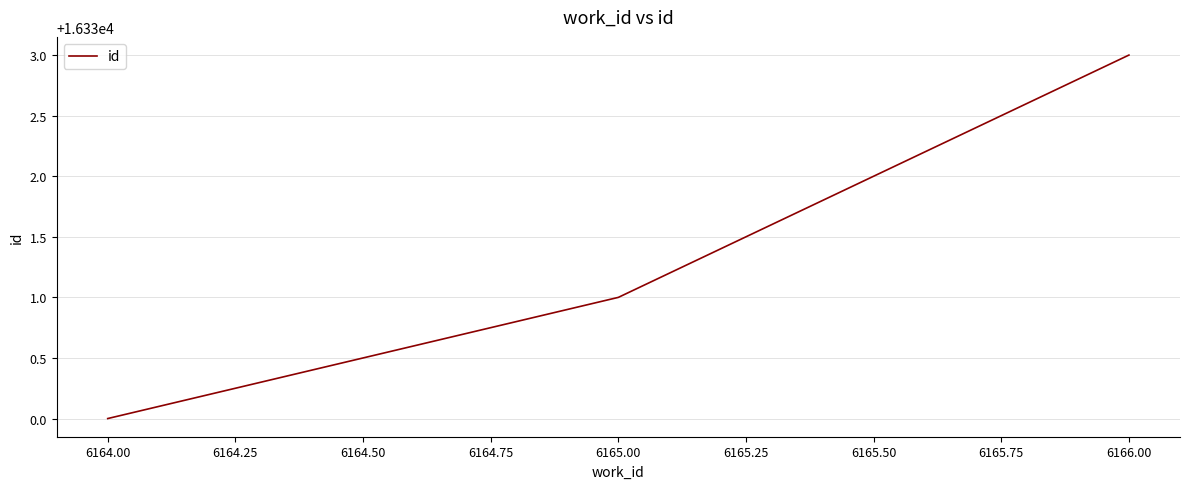

What is the sum of the values at 6164.00 and 6166.00?

32663